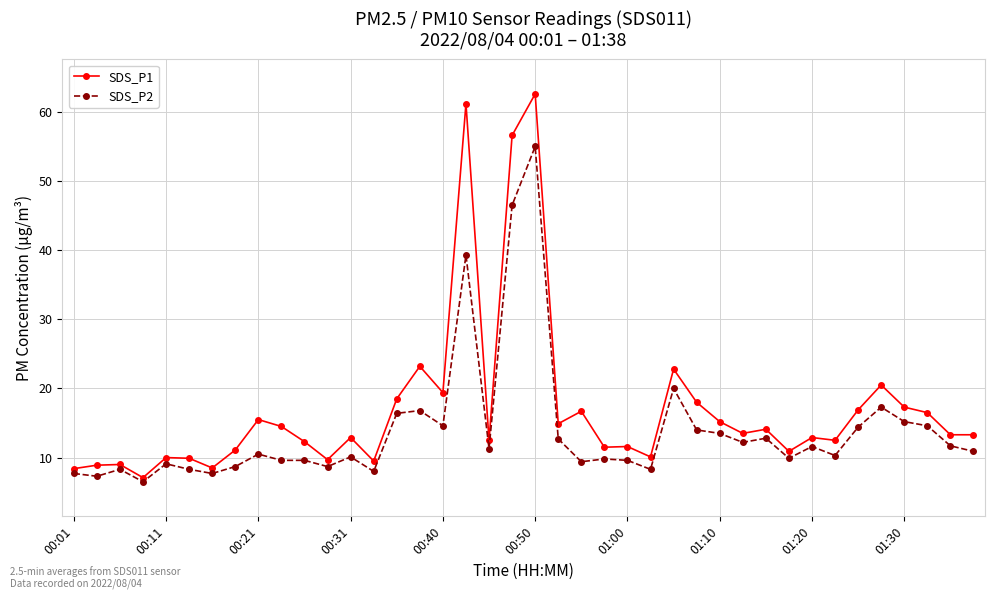

Which series has the largest range (max minus min)?

SDS_P1